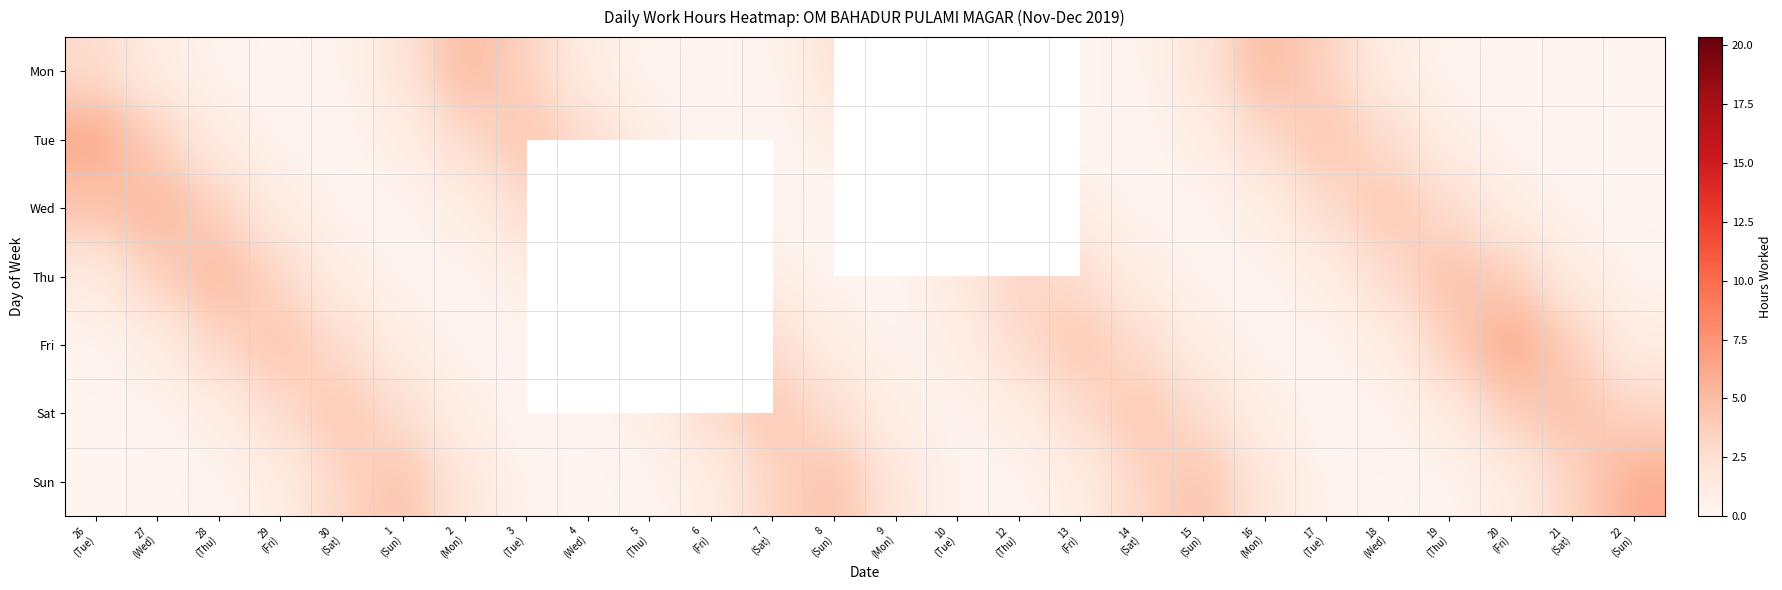

What is the spread (max minus min) of values at 16
(Mon)?

4.9